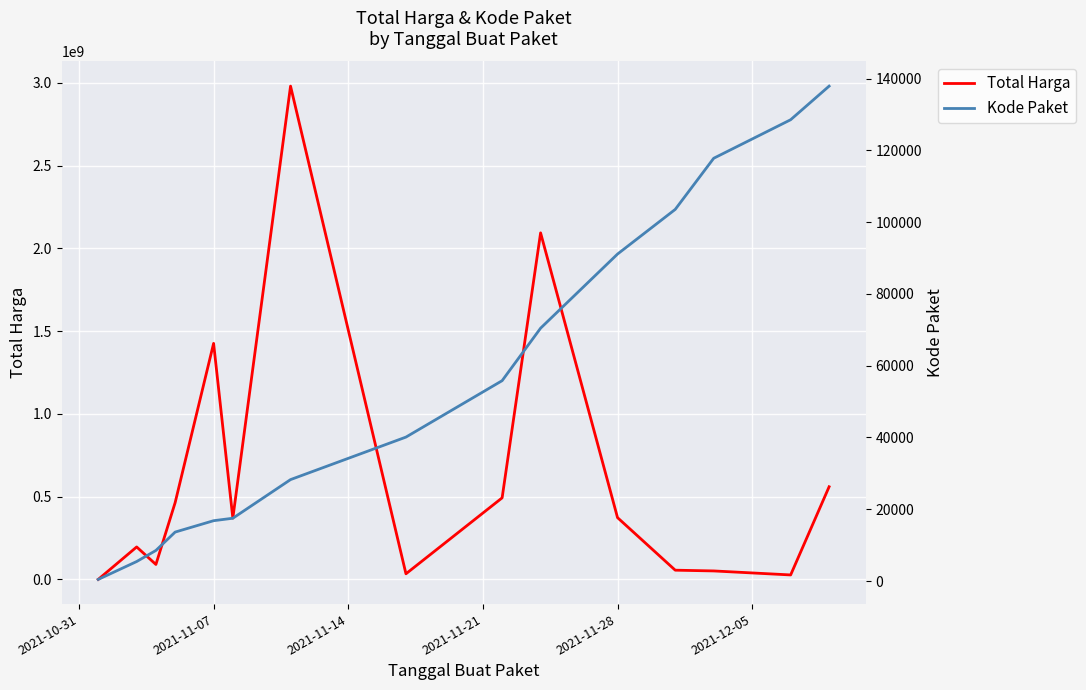

Which series has the largest range (max minus min)?

Total Harga